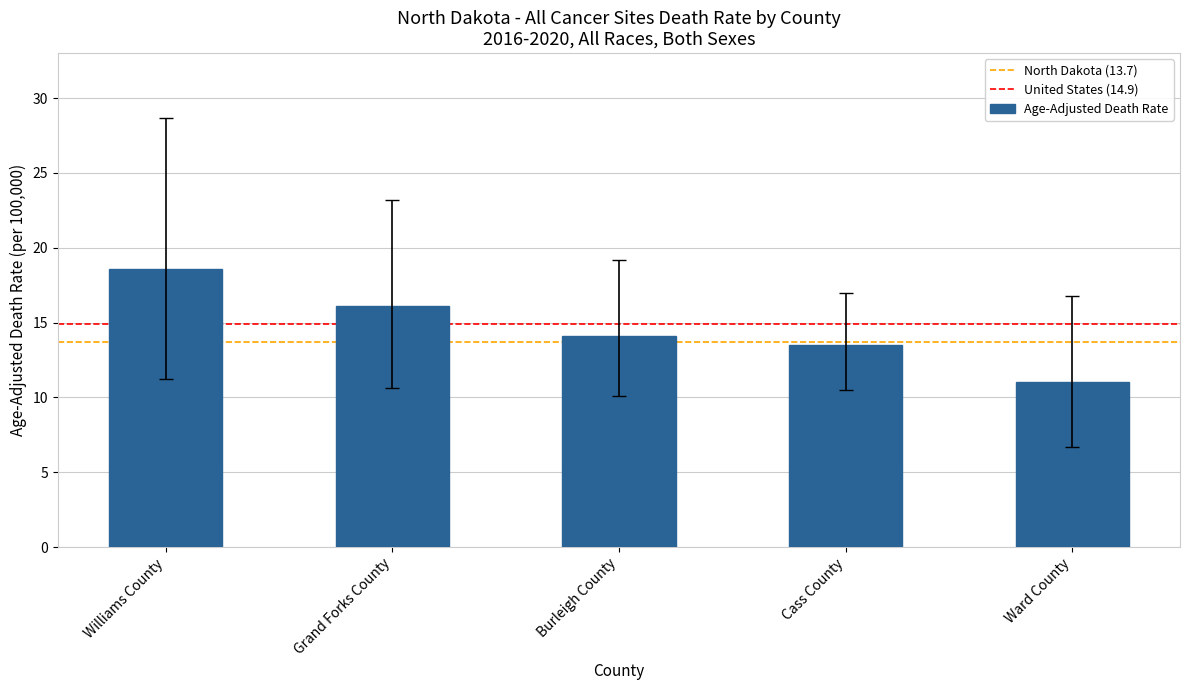

What is the label of the 2nd bar from the right?

Cass County